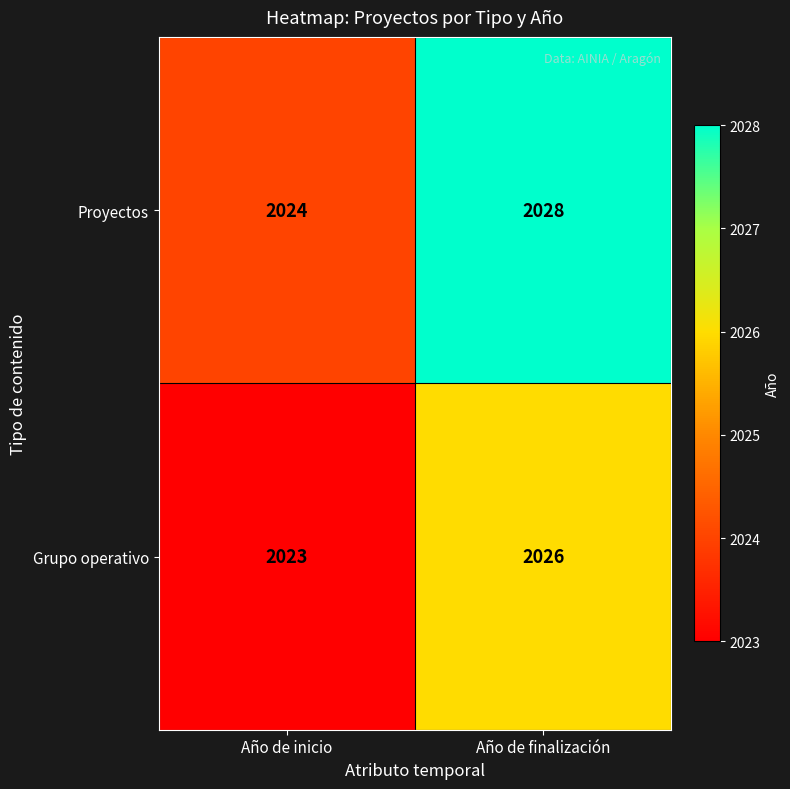

Which series has the largest range (max minus min)?

Proyectos